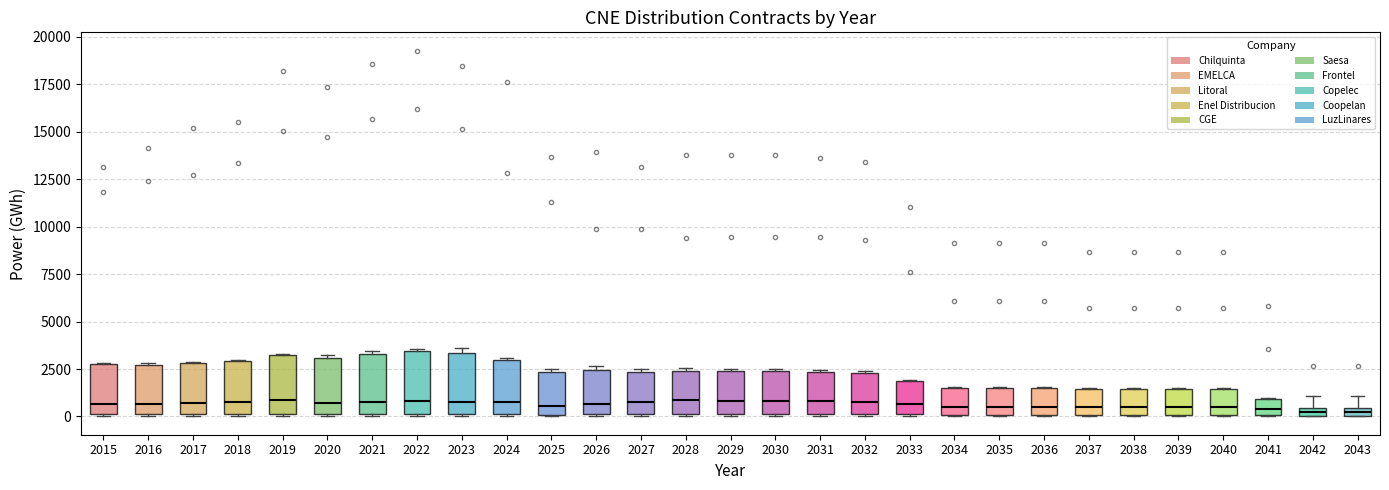

Where does the median line of the box at x = 2017 sit on the y-axis? The values are not printed on the chart, so give them approximately, as read against the axis.

500